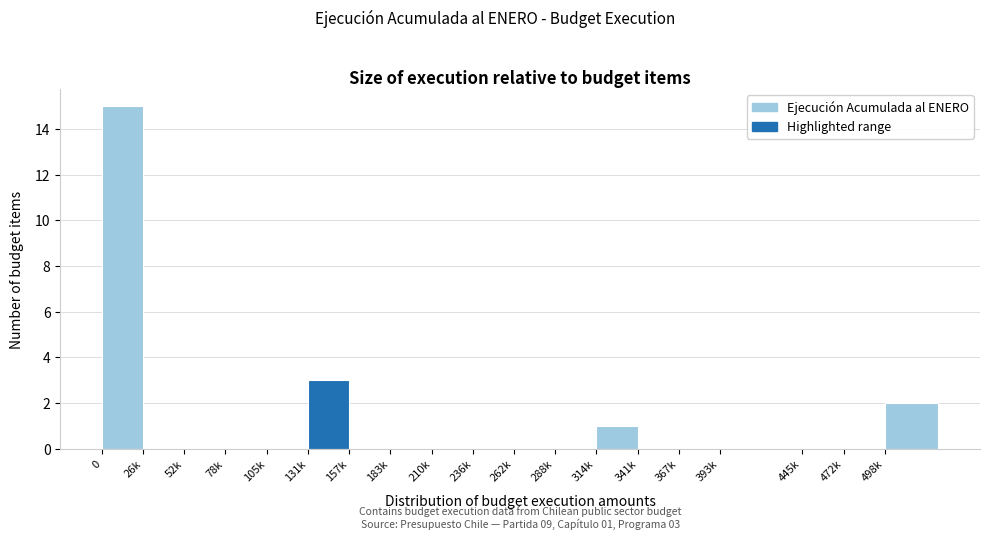

Reading left to right, extract all data points from this chart.

0=15	26k=0	52k=0	78k=0	105k=0	131k=3	157k=0	183k=0	210k=0	236k=0	262k=0	288k=0	314k=1	341k=0	367k=0	393k=0	445k=0	472k=0	498k=2